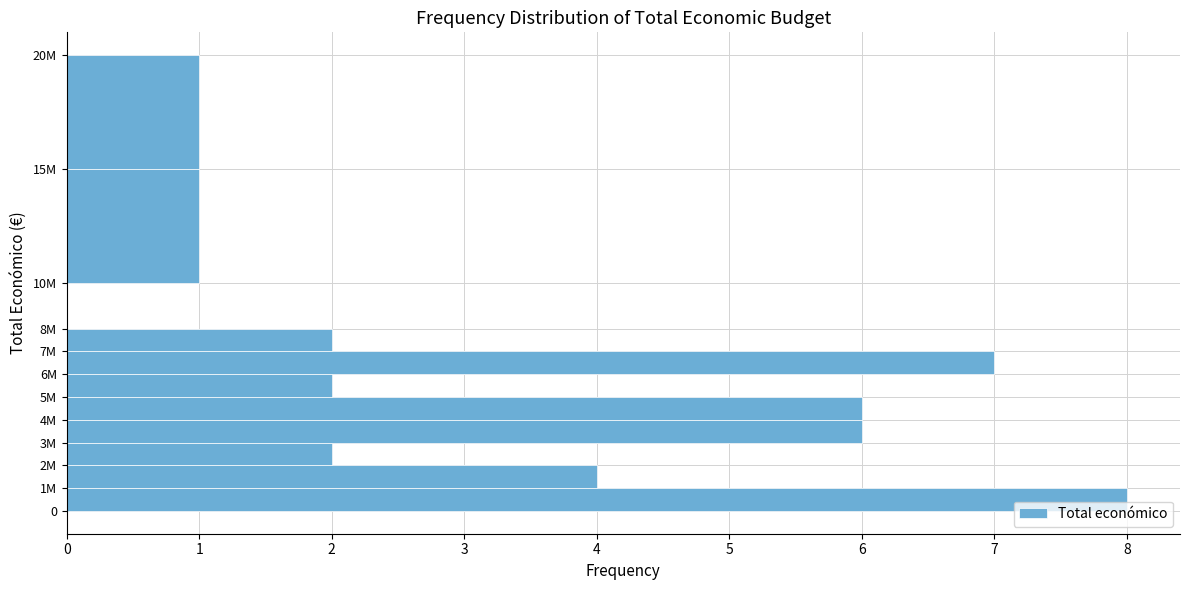

Reading bottom to top, extract all data points from this chart.

0=8	1M=4	2M=2	3M=6	4M=6	5M=2	6M=7	7M=2	8M=0	10M=1	15M=1